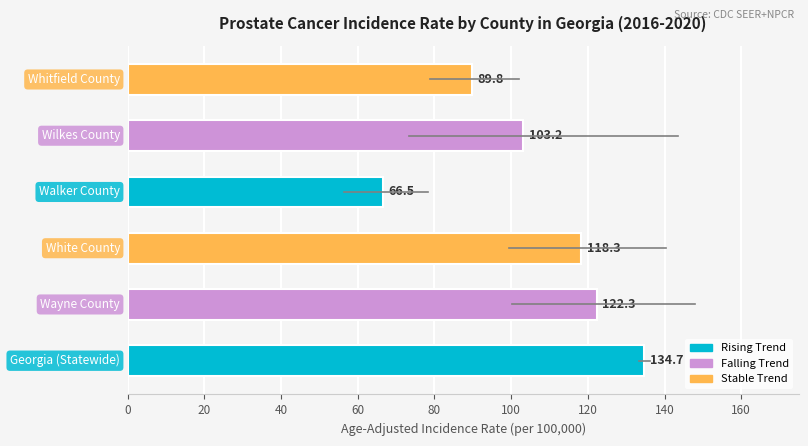

What is the difference between the maximum and minimum values?

68.2